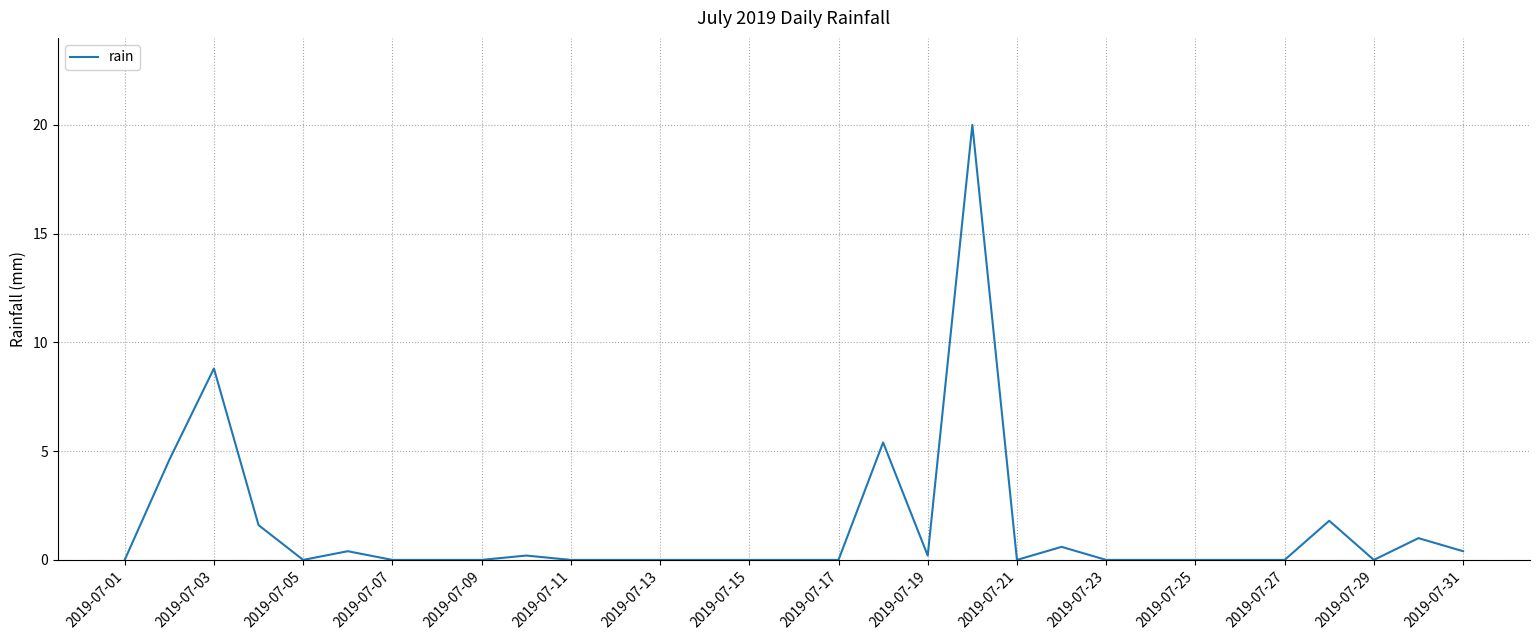

Does the chart have visible grid lines?

Yes